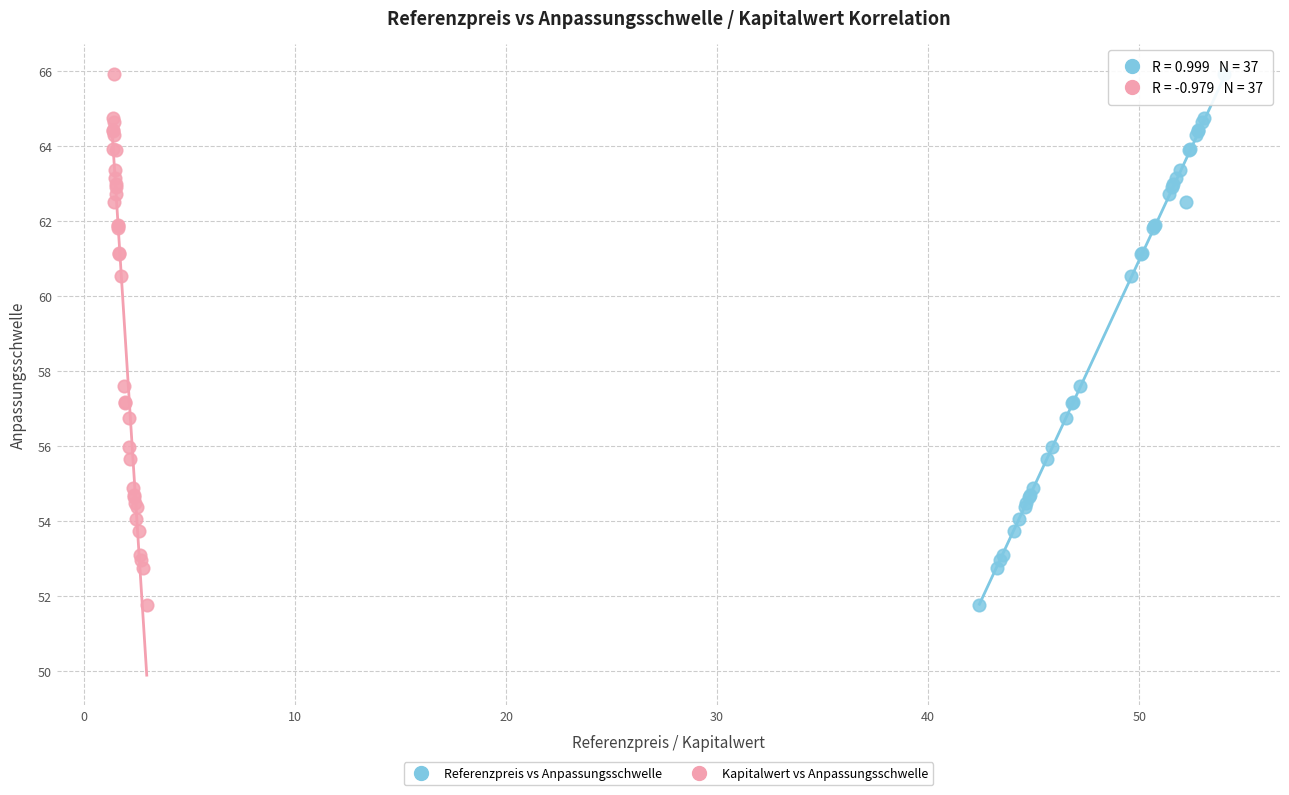

What are all the series names shown in the legend?

Referenzpreis vs Anpassungsschwelle, Kapitalwert vs Anpassungsschwelle